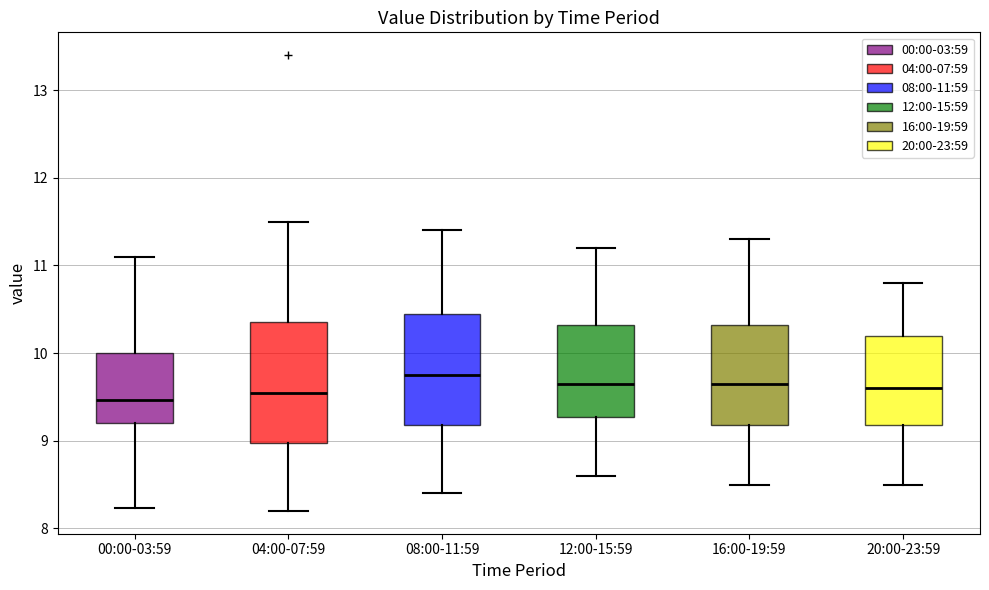

Where is the lower edge of the box for 16:00-19:59 on the y-axis? The values are not printed on the chart, so give them approximately, as read against the axis.

9.2